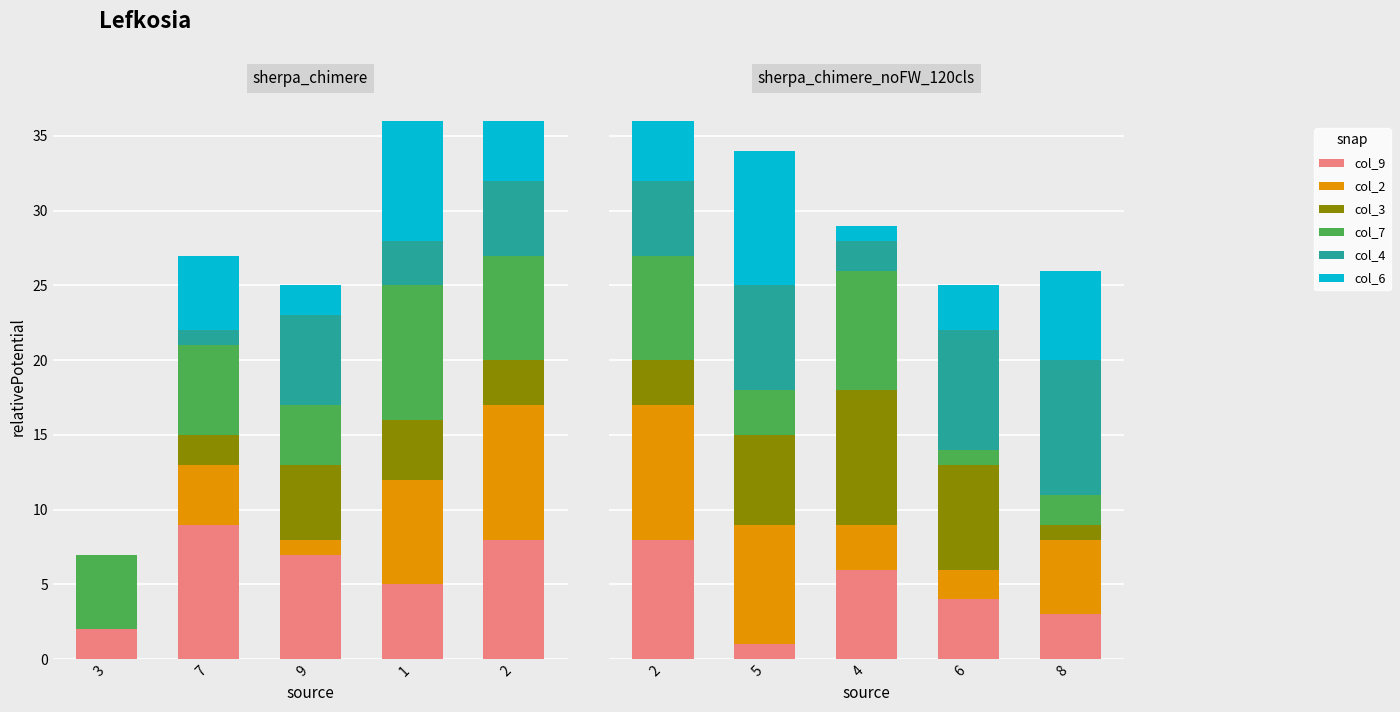

How many bars are there in each group?

6